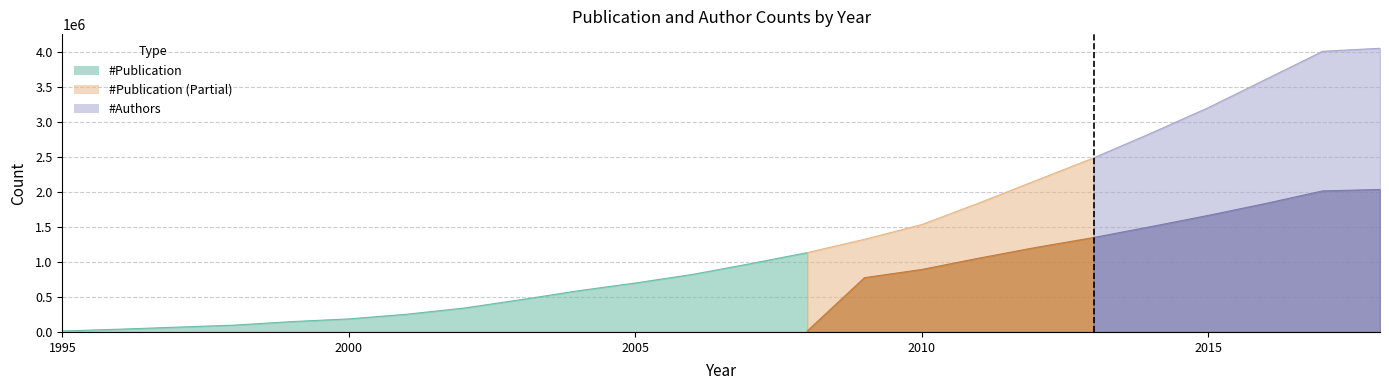

The #Publication series shows 698265 at 2005. True or false?

True